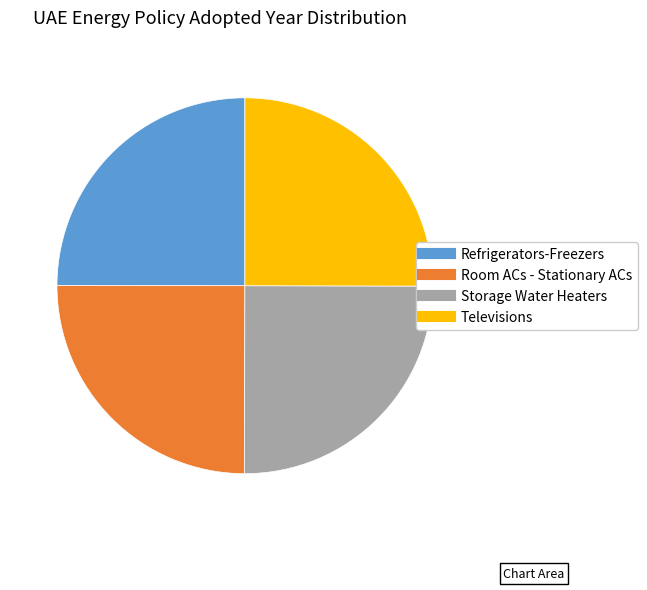

True or false: Room ACs - Stationary ACs accounts for 13% of the total.

False